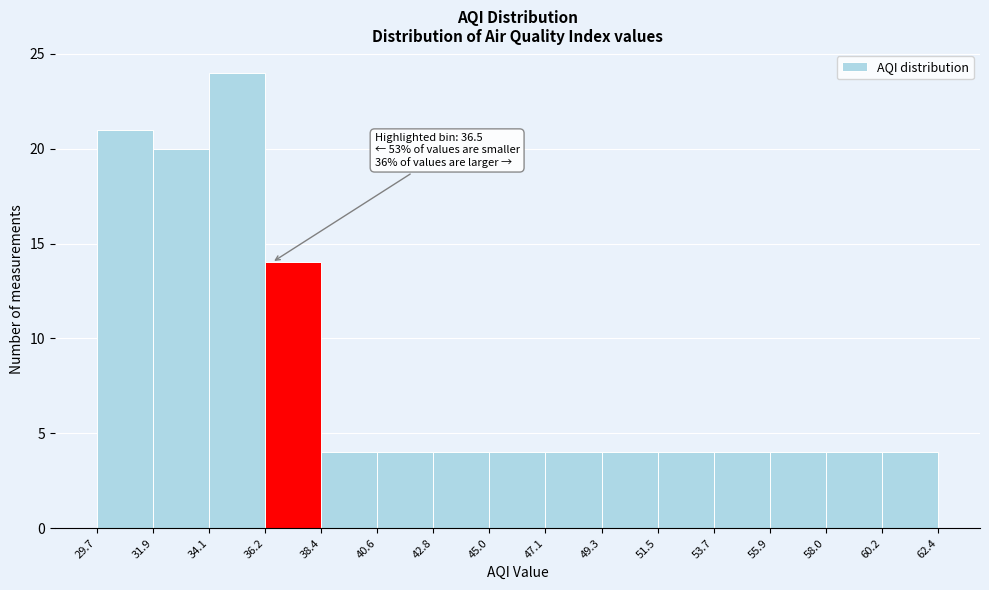

Which range on the x-axis has the tallest bar?

34.1 to 36.2